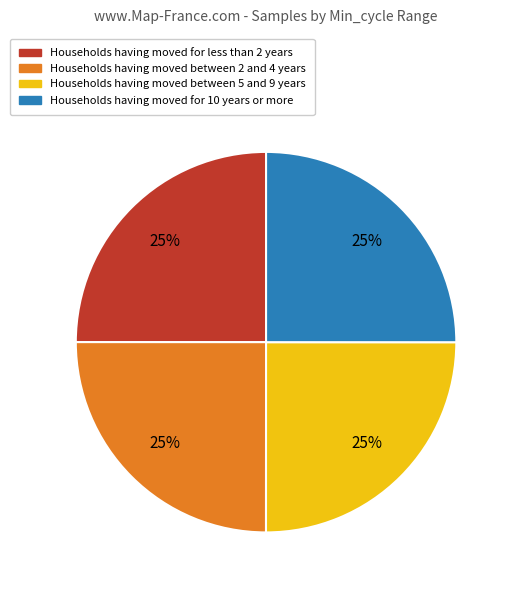

Does any single category account for the majority?

No